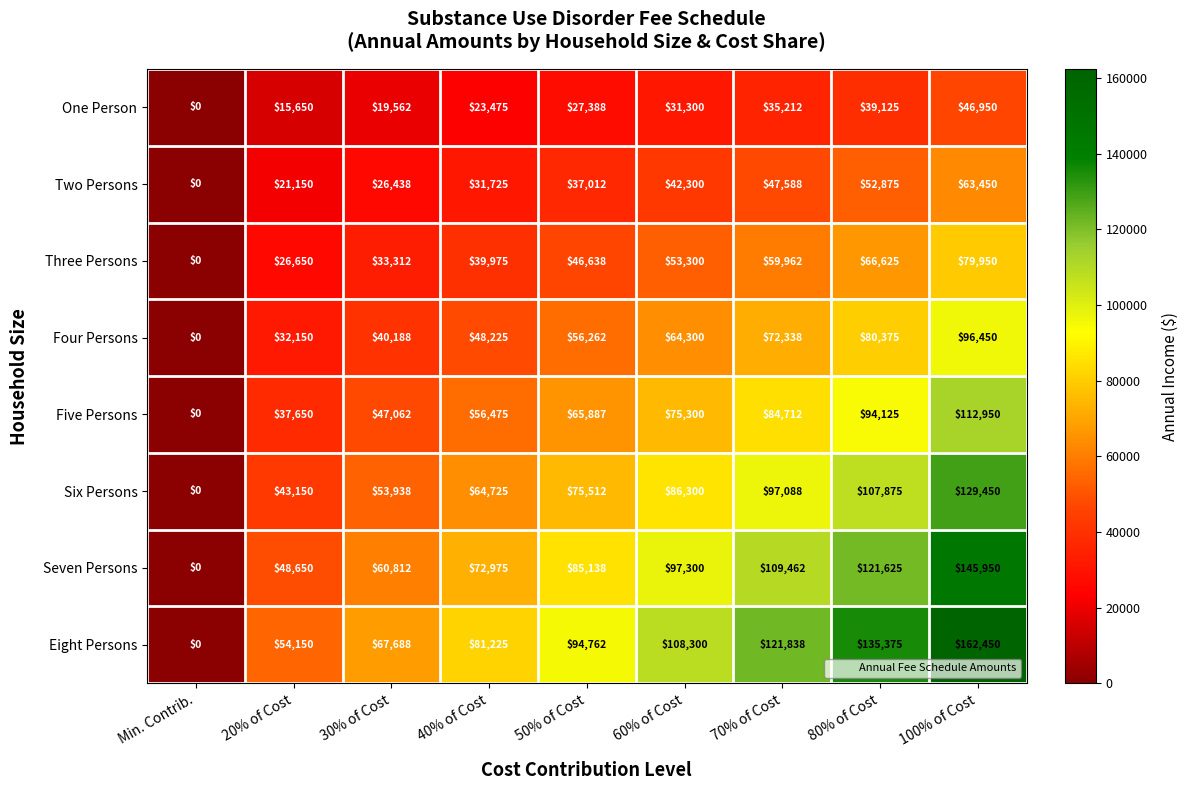

What is the greatest value displayed?

162450